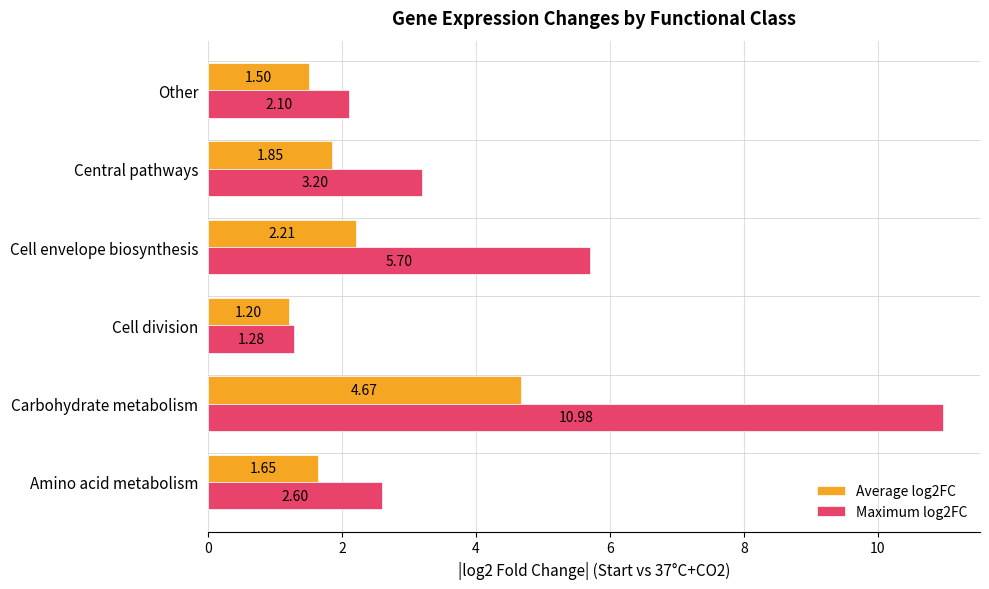

Between Central pathways and Other, which series saw the biggest shift?

Maximum log2FC